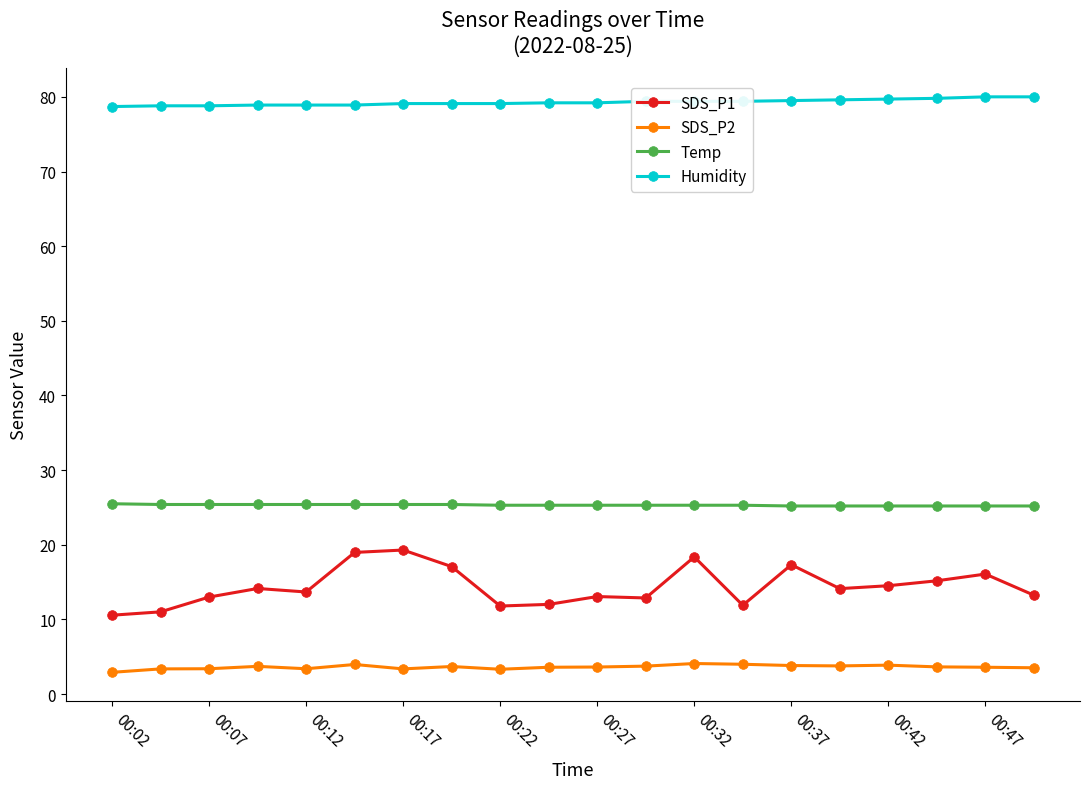

True or false: SDS_P1 and Temp cross at least once.

False